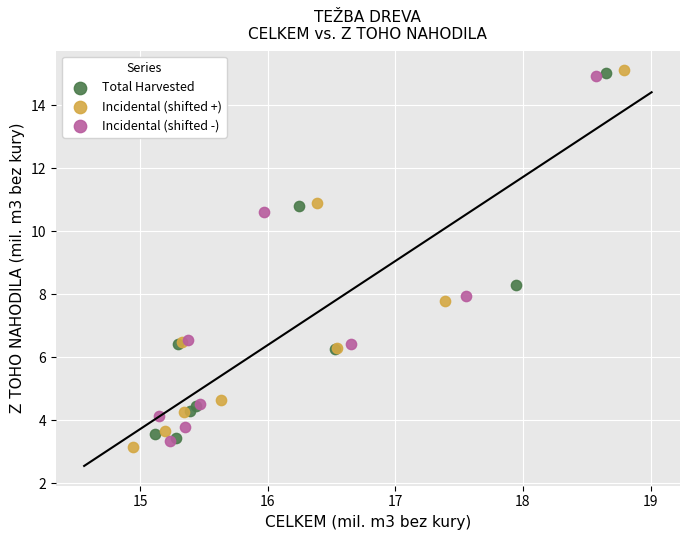

What are all the series names shown in the legend?

Total Harvested, Incidental (shifted +), Incidental (shifted -)